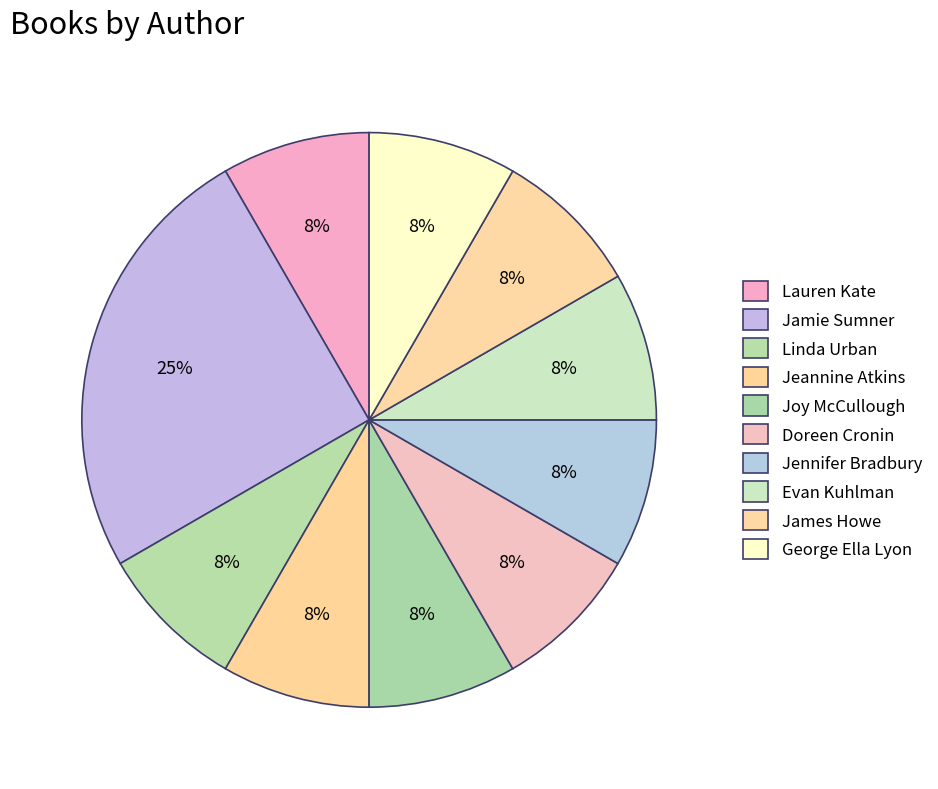

How many slices are in this pie chart?

10